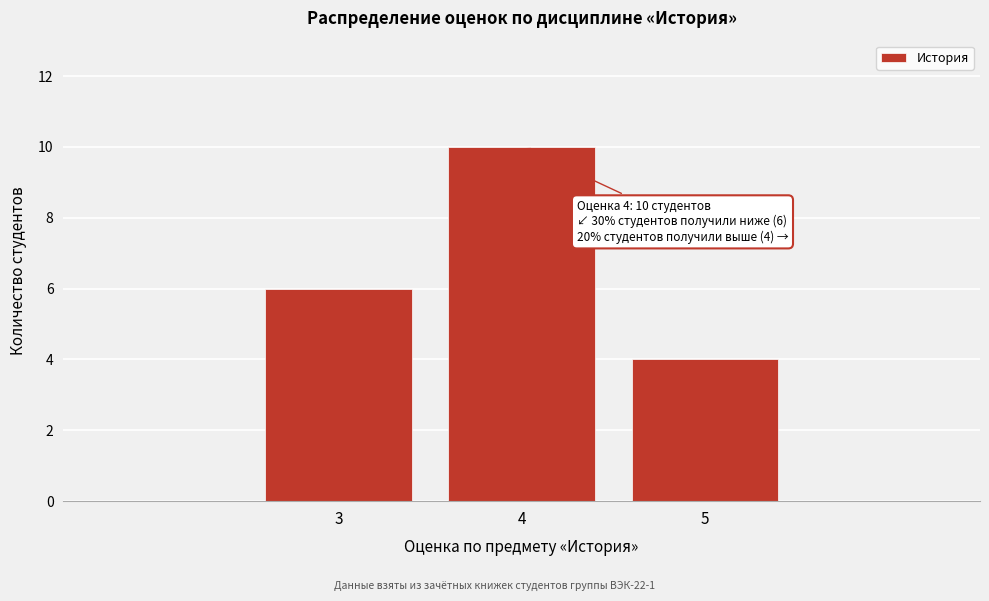

Reading left to right, extract all data points from this chart.

6	10	4